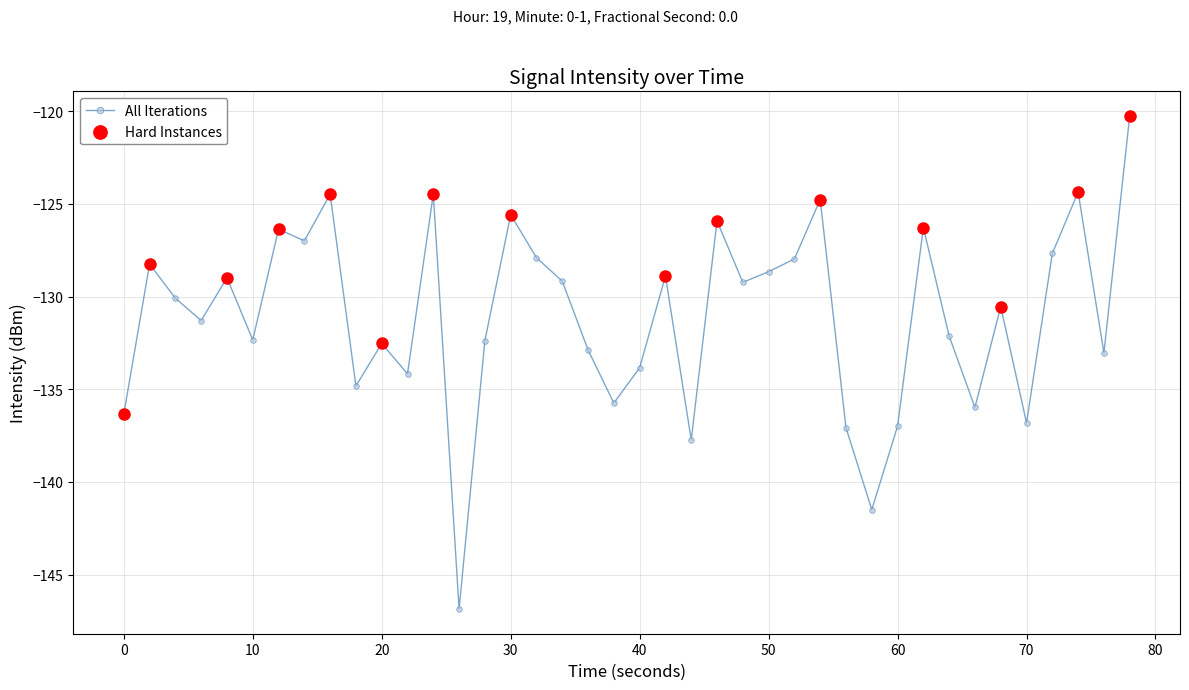

What is the difference between the second highest and minimum values?

22.5